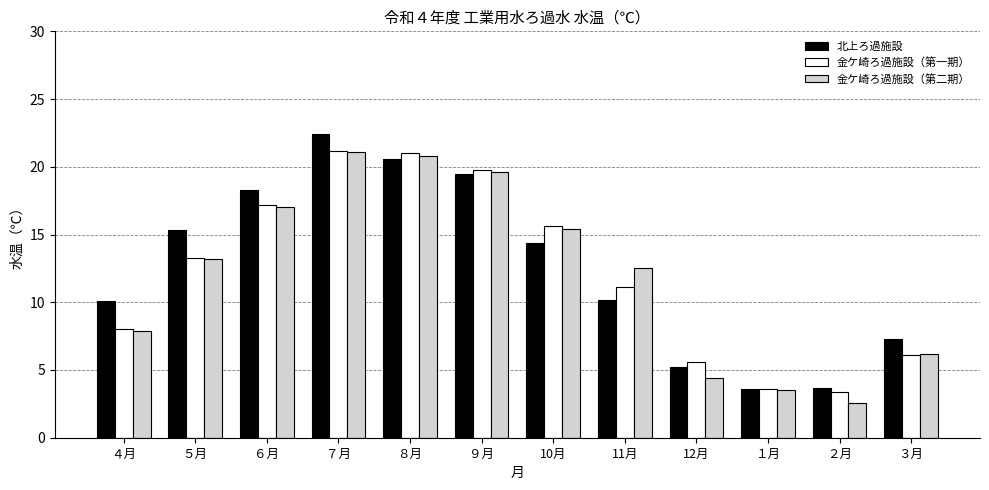

What is the difference between the maximum and minimum values in the 北上ろ過施設 series?

18.8